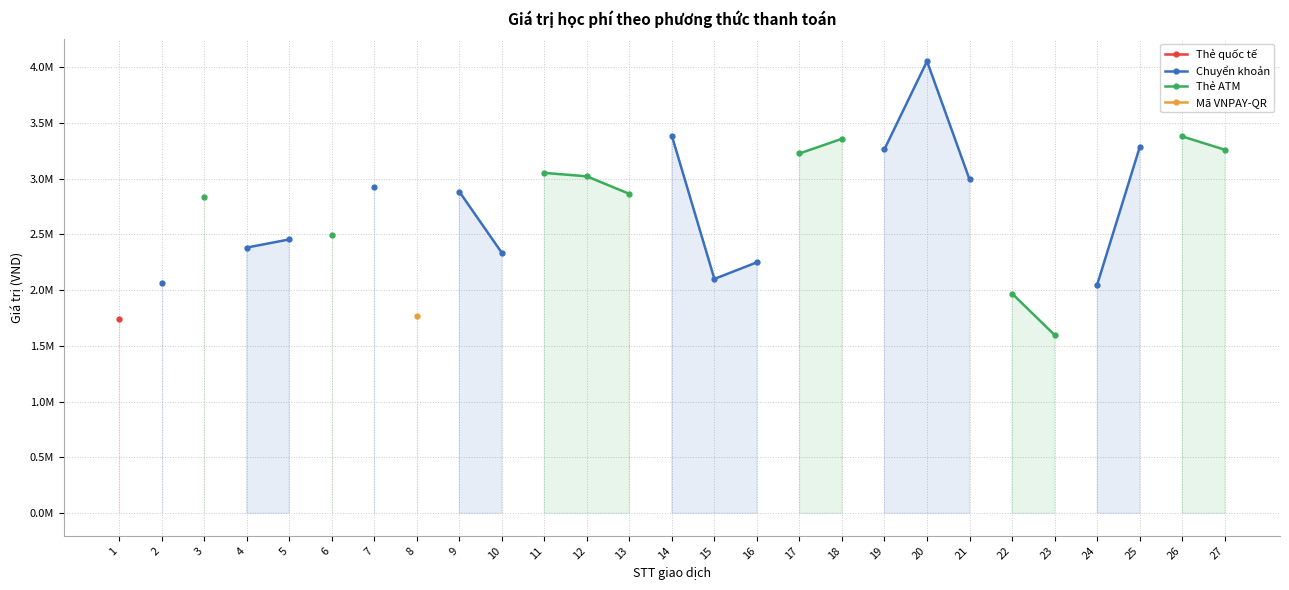

What is the lowest value of the Thẻ quốc tế series?

1743000.0